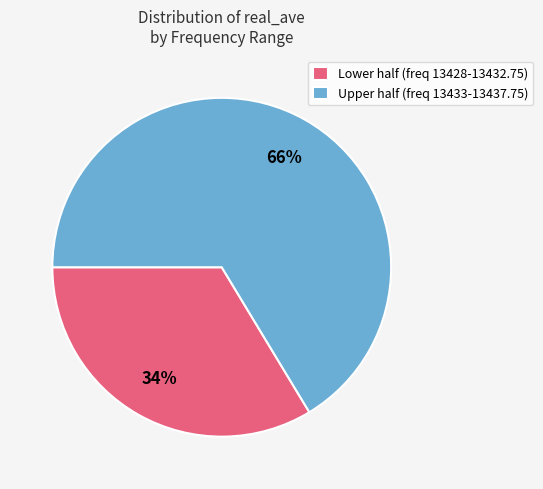

Do Upper half (freq 13433-13437.75) and Lower half (freq 13428-13432.75) together represent more than half of the pie?

Yes